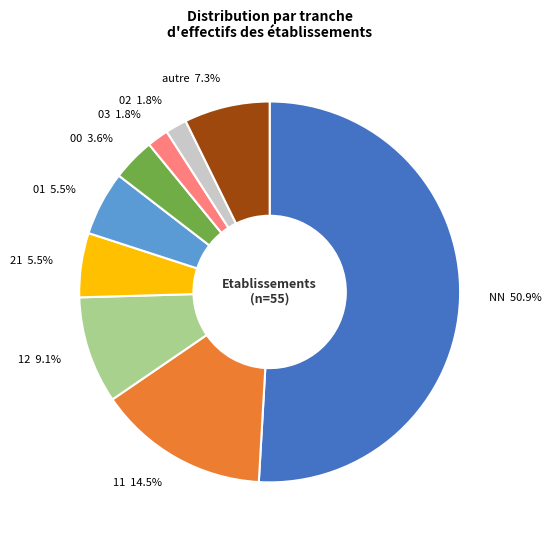

True or false: 02 accounts for 2% of the total.

True